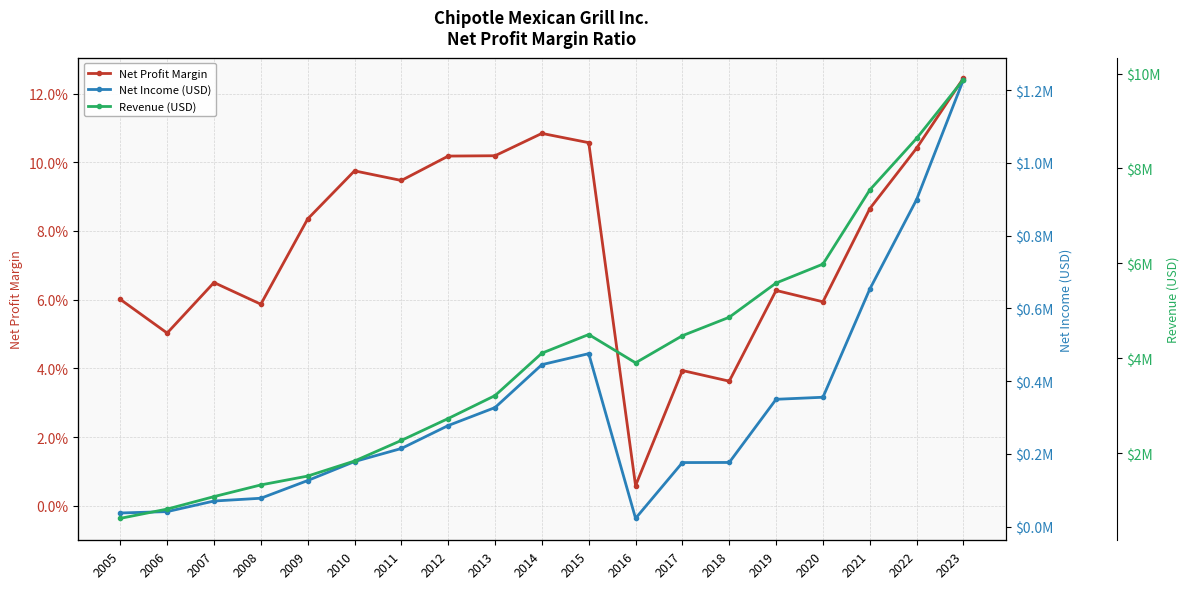

Which series has the widest spread of values?

Revenue (USD)